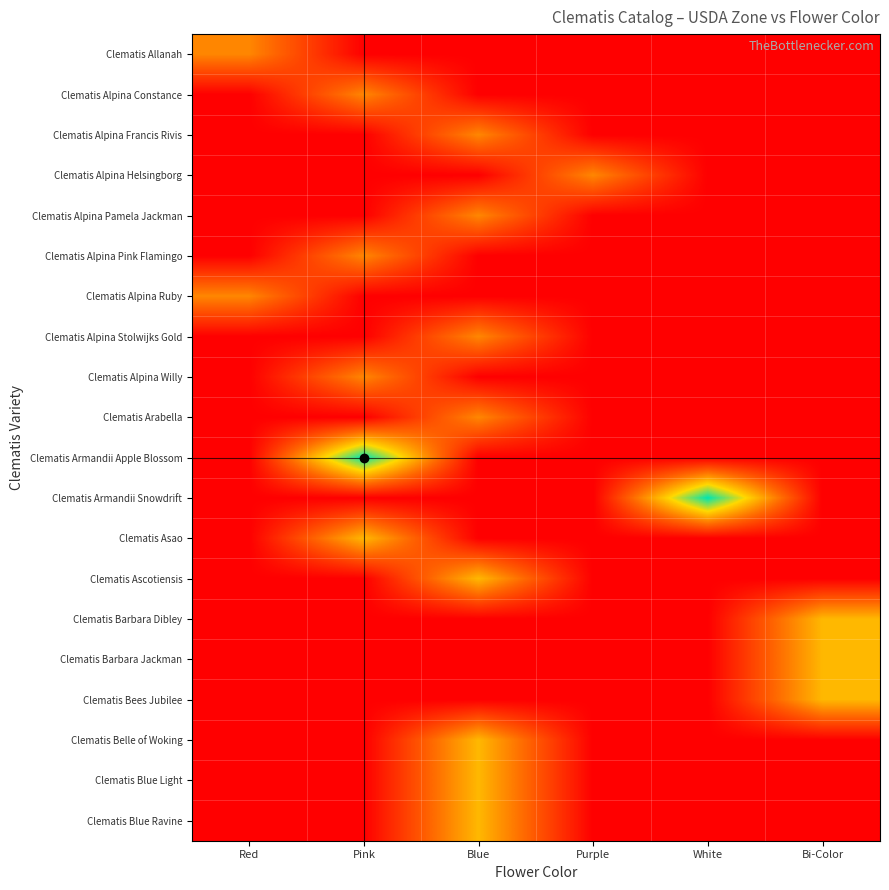

Reading right to left, extract all data points from this chart.

Clematis Allanah: Bi-Color=0	White=0	Purple=0	Blue=0	Pink=0	Red=3
Clematis Alpina Constance: Bi-Color=0	White=0	Purple=0	Blue=0	Pink=3	Red=0
Clematis Alpina Francis Rivis: Bi-Color=0	White=0	Purple=0	Blue=3	Pink=0	Red=0
Clematis Alpina Helsingborg: Bi-Color=0	White=0	Purple=3	Blue=0	Pink=0	Red=0
Clematis Alpina Pamela Jackman: Bi-Color=0	White=0	Purple=0	Blue=3	Pink=0	Red=0
Clematis Alpina Pink Flamingo: Bi-Color=0	White=0	Purple=0	Blue=0	Pink=3	Red=0
Clematis Alpina Ruby: Bi-Color=0	White=0	Purple=0	Blue=0	Pink=0	Red=3
Clematis Alpina Stolwijks Gold: Bi-Color=0	White=0	Purple=0	Blue=3	Pink=0	Red=0
Clematis Alpina Willy: Bi-Color=0	White=0	Purple=0	Blue=0	Pink=3	Red=0
Clematis Arabella: Bi-Color=0	White=0	Purple=0	Blue=3	Pink=0	Red=0
Clematis Armandii Apple Blossom: Bi-Color=0	White=0	Purple=0	Blue=0	Pink=7	Red=0
Clematis Armandii Snowdrift: Bi-Color=0	White=7	Purple=0	Blue=0	Pink=0	Red=0
Clematis Asao: Bi-Color=0	White=0	Purple=0	Blue=0	Pink=4	Red=0
Clematis Ascotiensis: Bi-Color=0	White=0	Purple=0	Blue=4	Pink=0	Red=0
Clematis Barbara Dibley: Bi-Color=4	White=0	Purple=0	Blue=0	Pink=0	Red=0
Clematis Barbara Jackman: Bi-Color=4	White=0	Purple=0	Blue=0	Pink=0	Red=0
Clematis Bees Jubilee: Bi-Color=4	White=0	Purple=0	Blue=0	Pink=0	Red=0
Clematis Belle of Woking: Bi-Color=0	White=0	Purple=0	Blue=4	Pink=0	Red=0
Clematis Blue Light: Bi-Color=0	White=0	Purple=0	Blue=4	Pink=0	Red=0
Clematis Blue Ravine: Bi-Color=0	White=0	Purple=0	Blue=4	Pink=0	Red=0